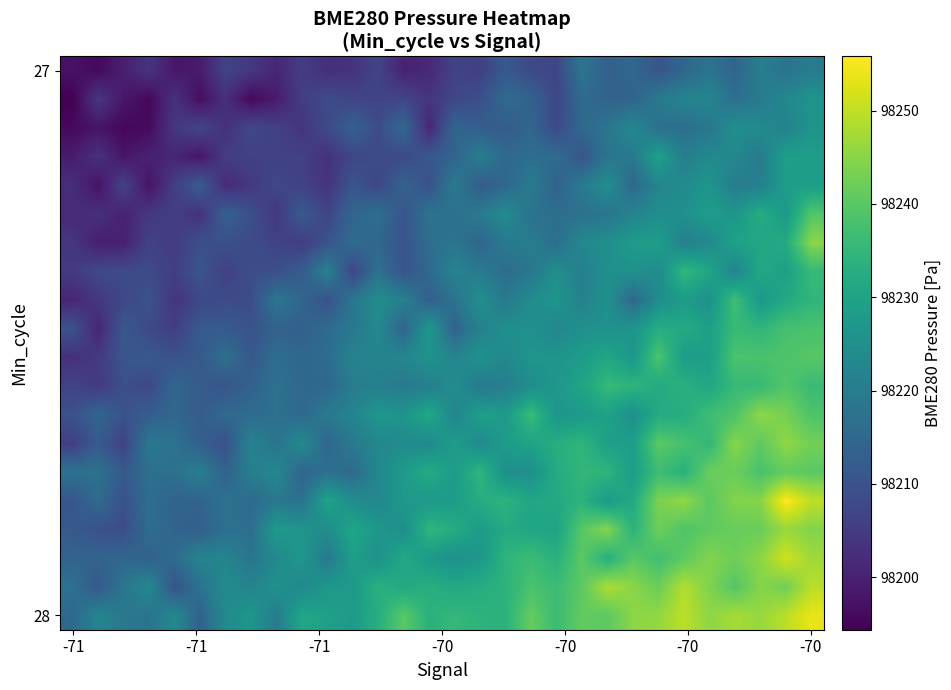

At how many categories does at least one series exceed 98239?

12